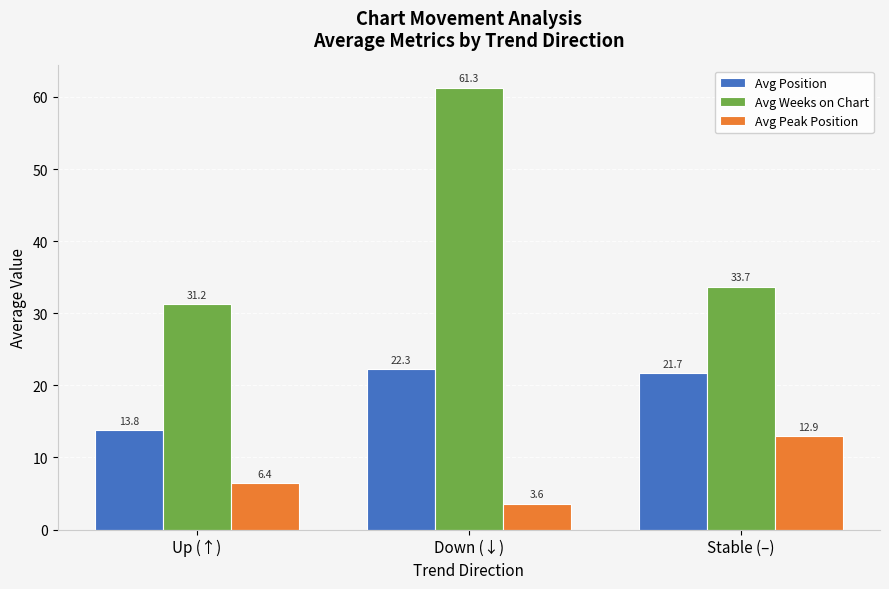

List the series in order of their overall mean, lowest first.

Avg Peak Position, Avg Position, Avg Weeks on Chart